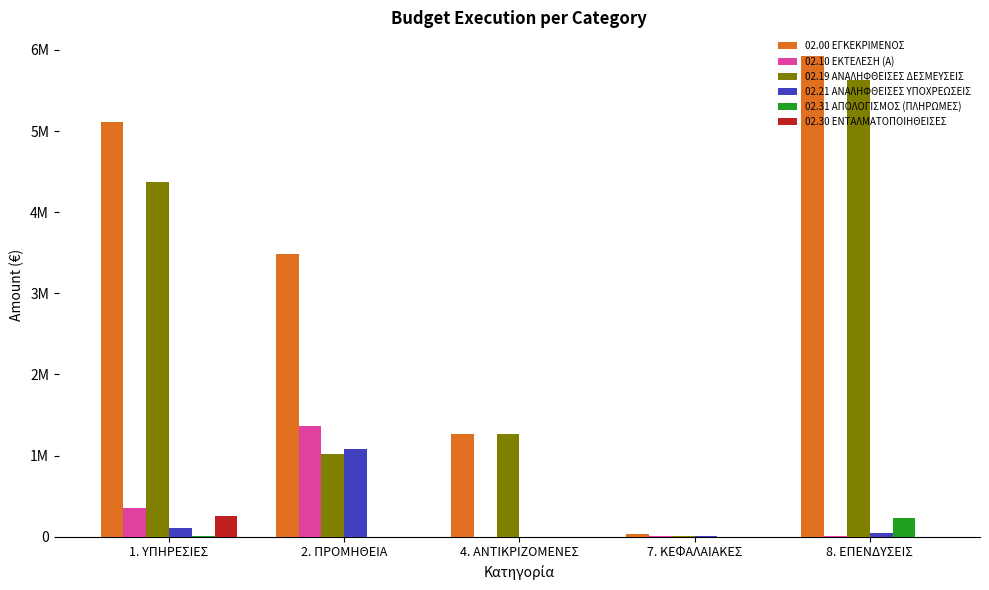

Where does the 02.10 ΕΚΤΕΛΕΣΗ (Α) series first go above 15000?

1. ΥΠΗΡΕΣΙΕΣ